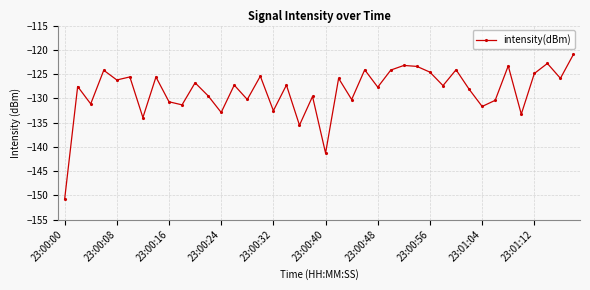

What is the average value?

-128.5